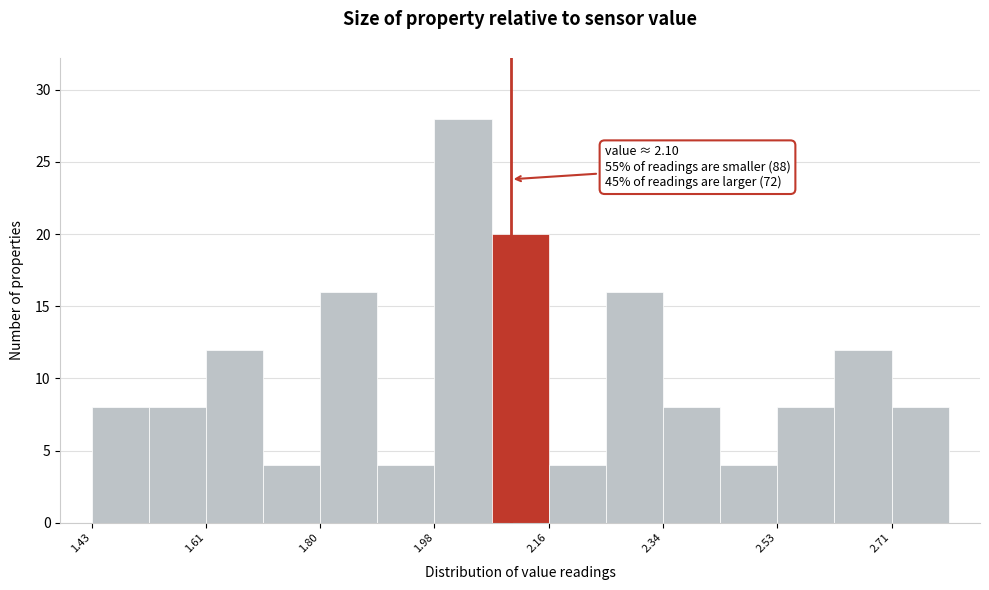

Which range on the x-axis has the tallest bar?

1.98 to 2.06